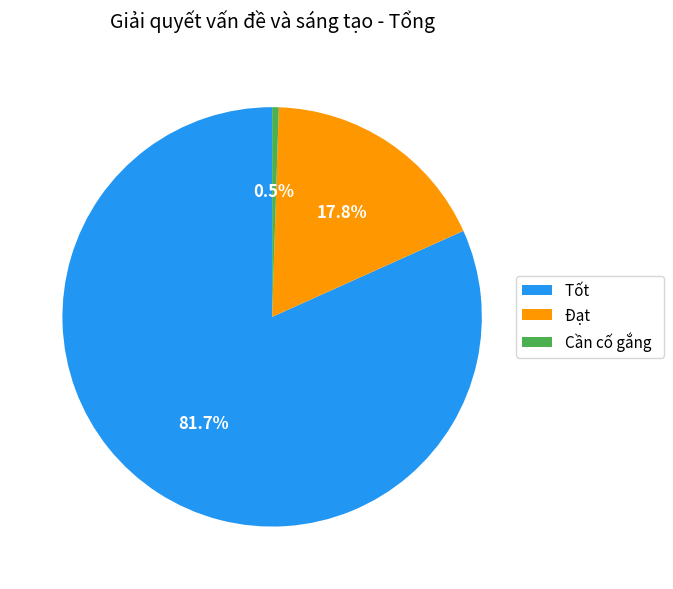

Is Đạt the majority of the pie?

No